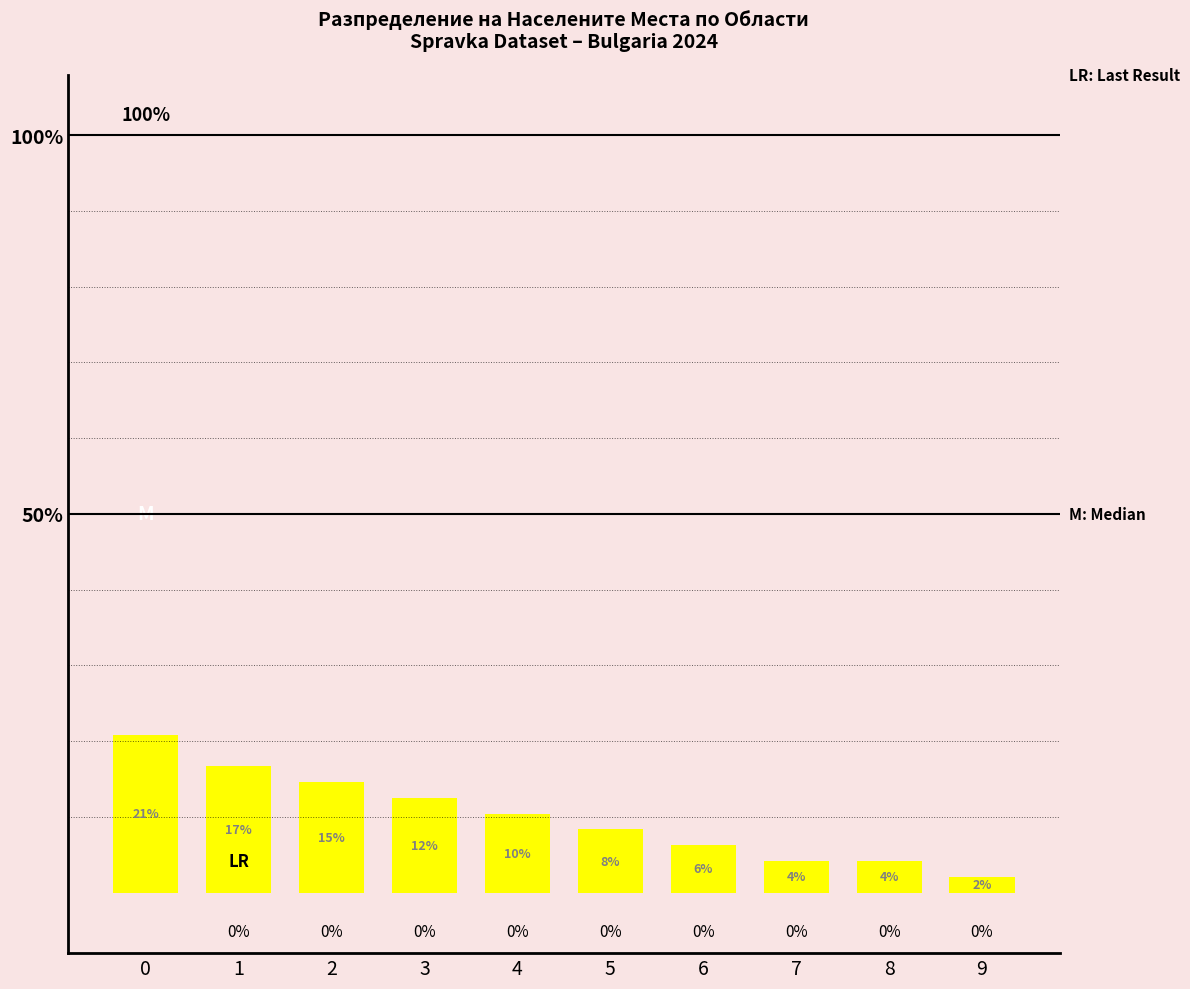

At which label is the value closest to 11?

4